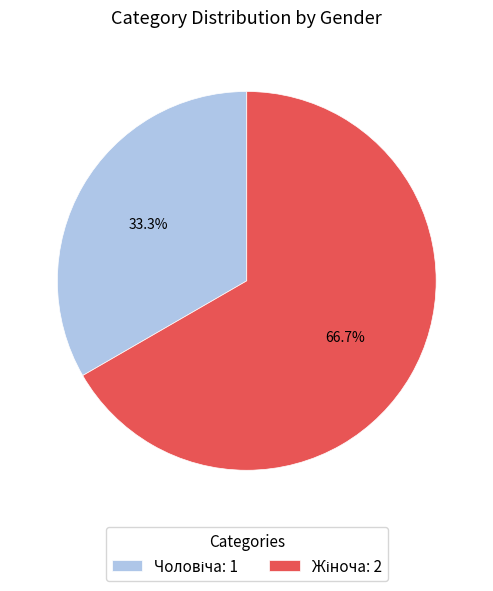

Is there a majority slice in this chart?

Yes